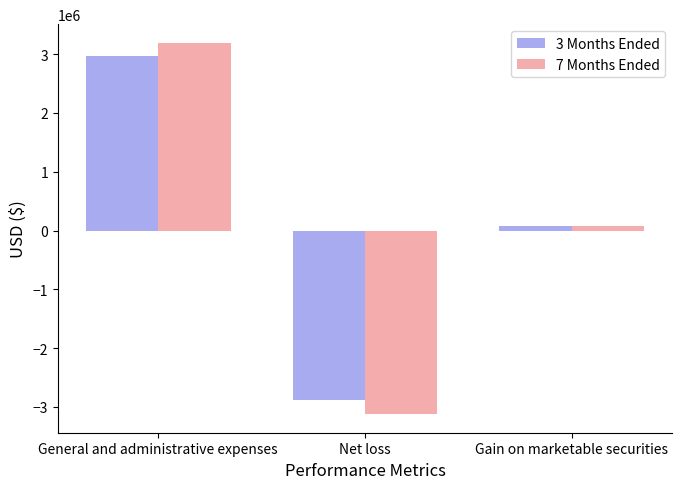

The value of 7 Months Ended at General and administrative expenses is 3194739. True or false?

True